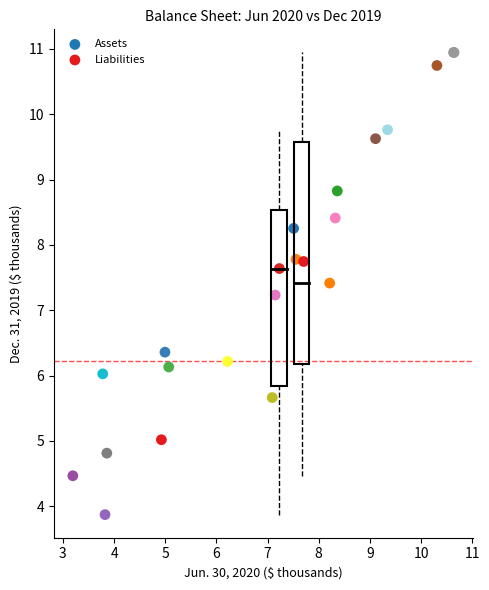

Which series reaches the minimum Y coordinate?

Assets